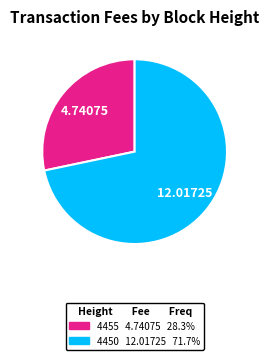

What is the largest slice in the pie chart?

4450